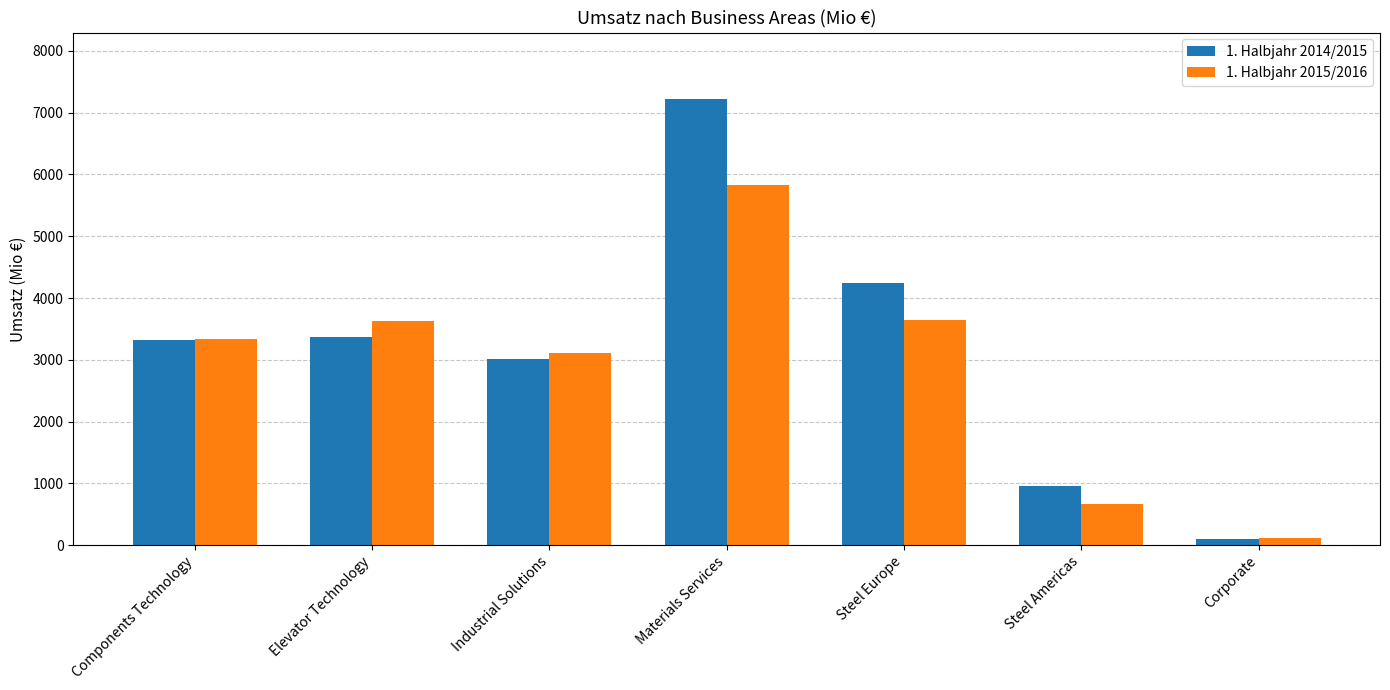

What value does the 1. Halbjahr 2014/2015 series have at Industrial Solutions, to the nearest 100?

3000